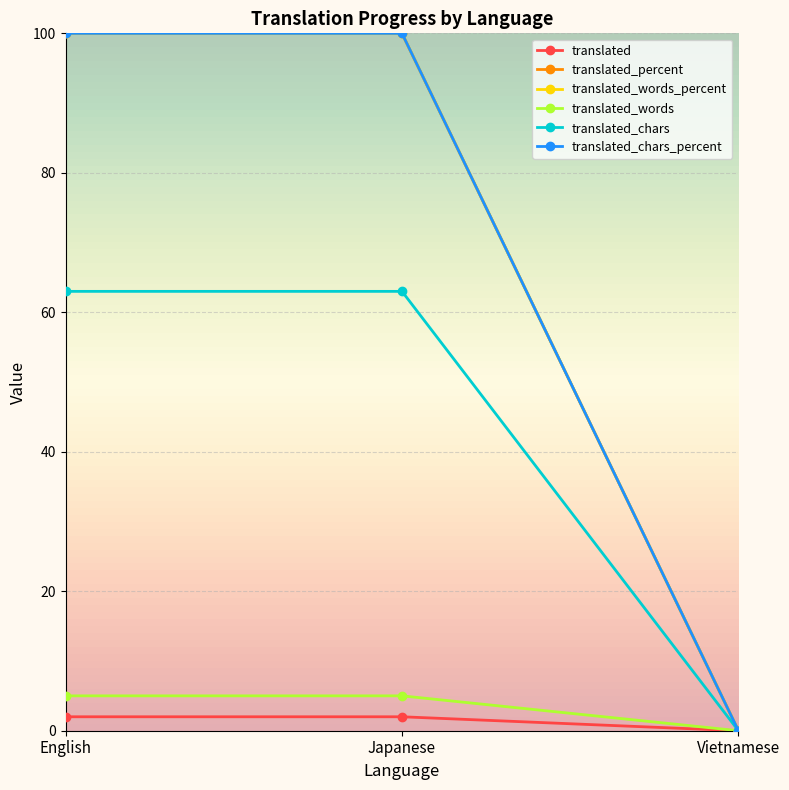

At which label is translated_words closest to 2?

Vietnamese